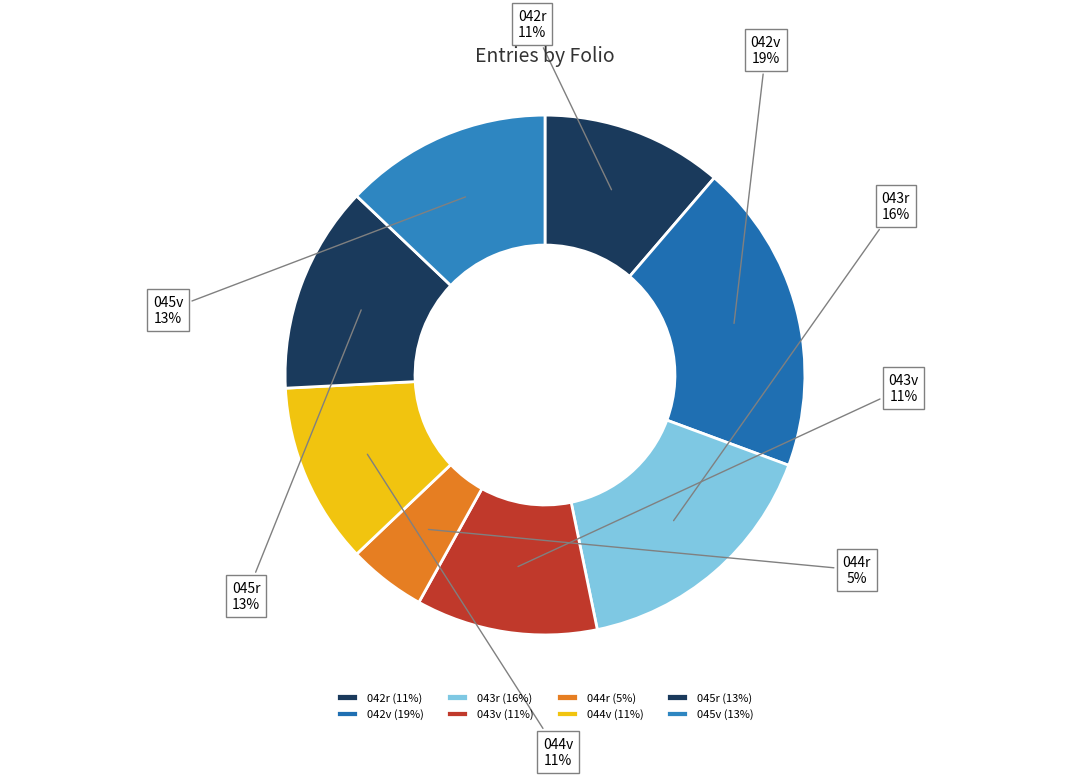

How many slices are in this pie chart?

8